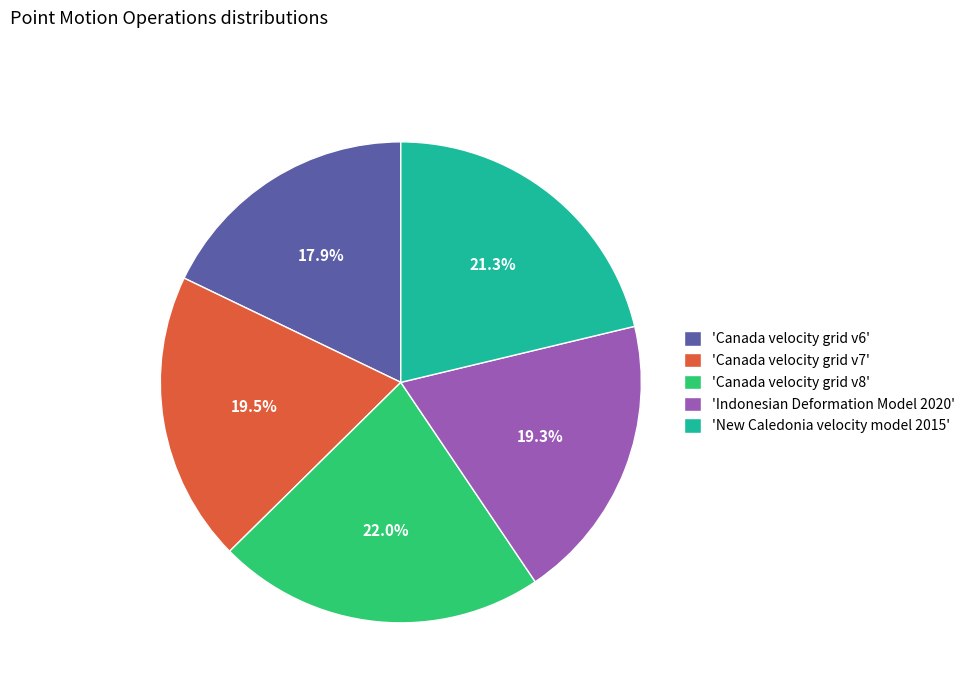

Count the number of slices in the pie.

5